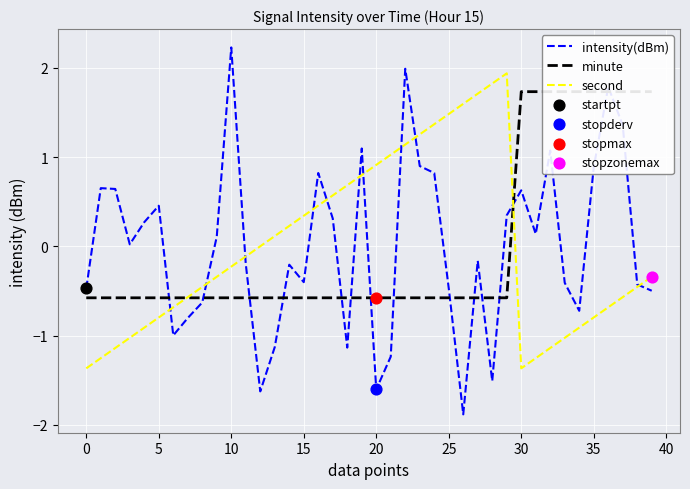

Is it true that second equals -0.5 at 30?

False